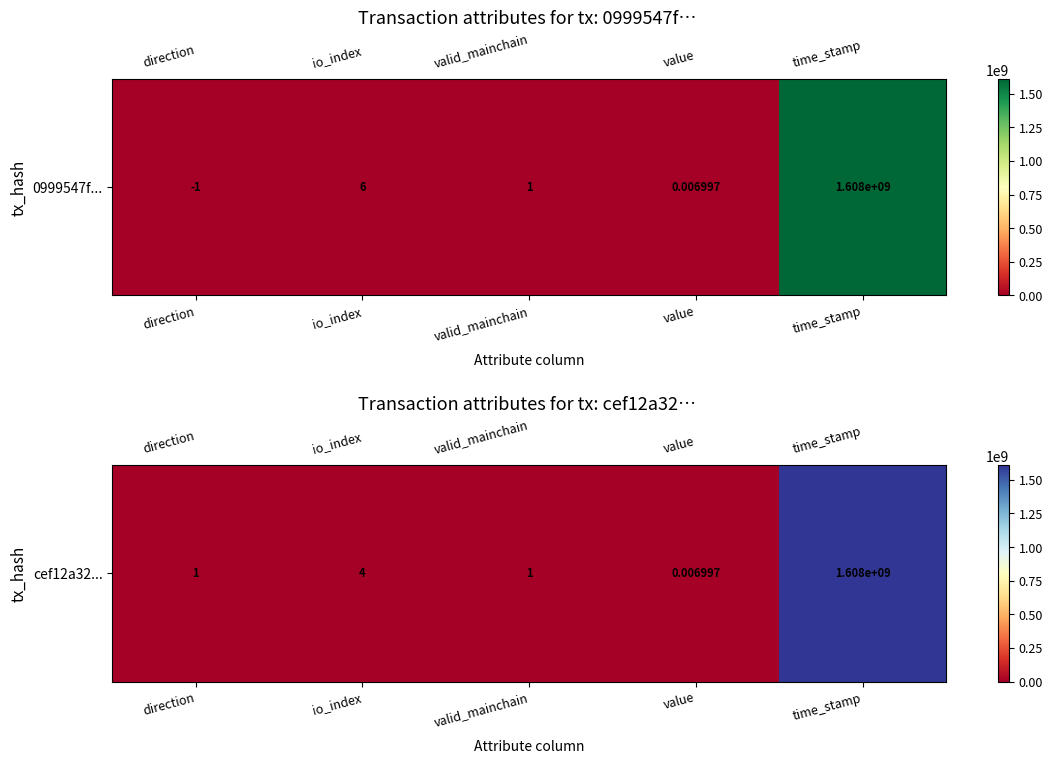

The value at value is 0.0. True or false?

False